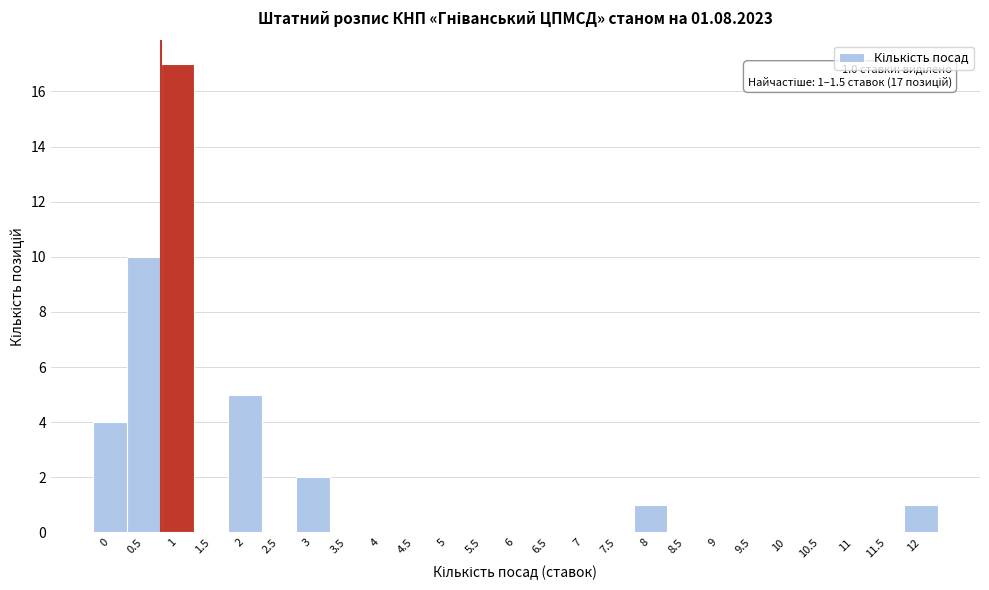

Reading right to left, list all the values displayed in this chart.

12=1	11.5=0	11=0	10.5=0	10=0	9.5=0	9=0	8.5=0	8=1	7.5=0	7=0	6.5=0	6=0	5.5=0	5=0	4.5=0	4=0	3.5=0	3=2	2.5=0	2=5	1.5=0	1=17	0.5=10	0=4